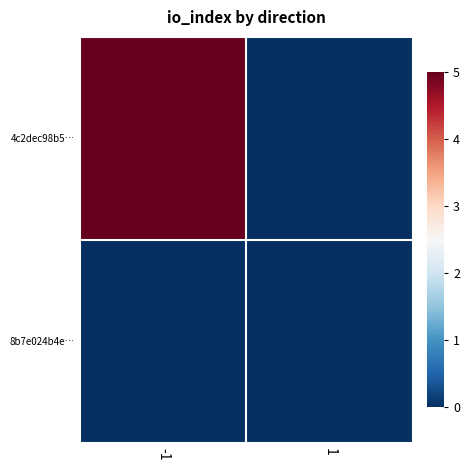

At which category is the sum across all series the highest?

-1